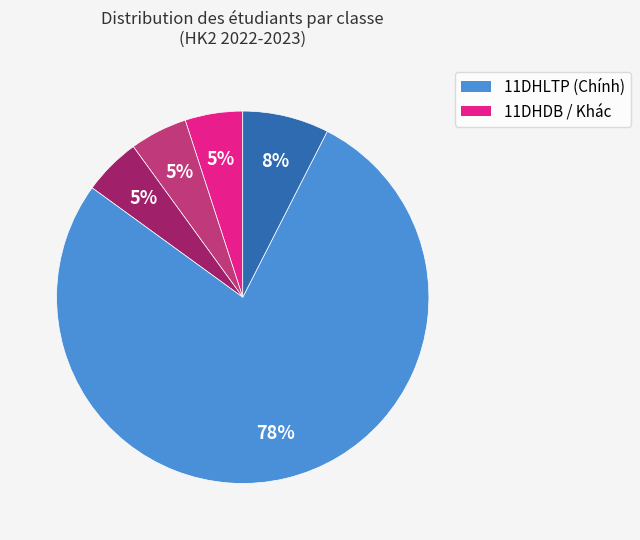

Is there a majority slice in this chart?

Yes